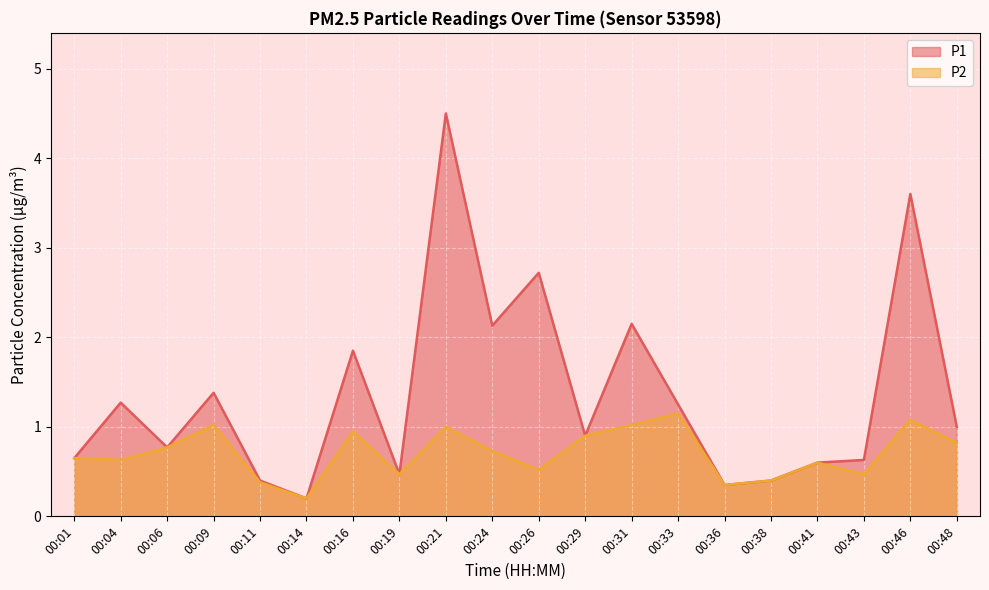

True or false: P1 and P2 cross at least once.

False